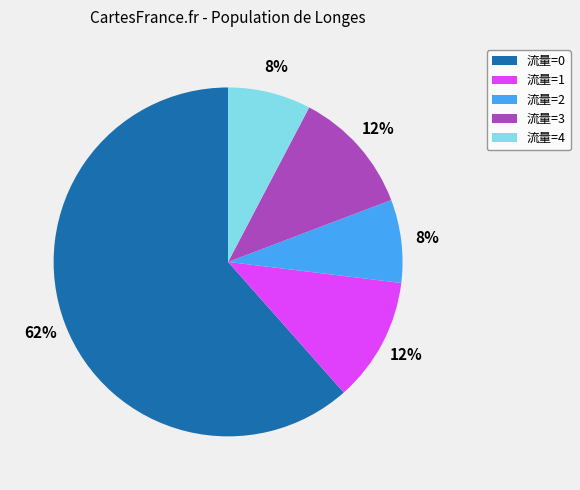

Is it true that 流量=4 is 22% of the pie?

False